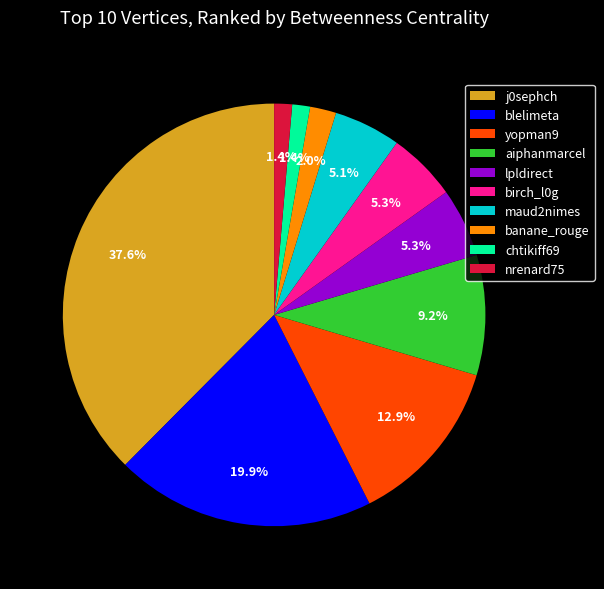

Combined, do banane_rouge and lpldirect account for over 50%?

No